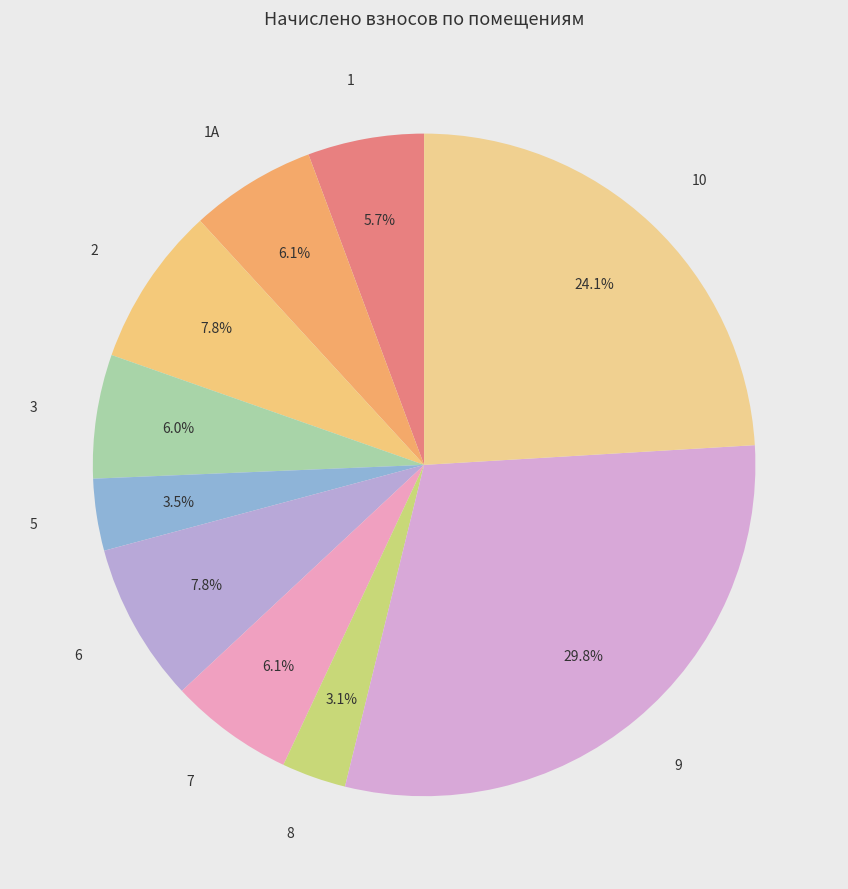

How many segments does this pie chart have?

10